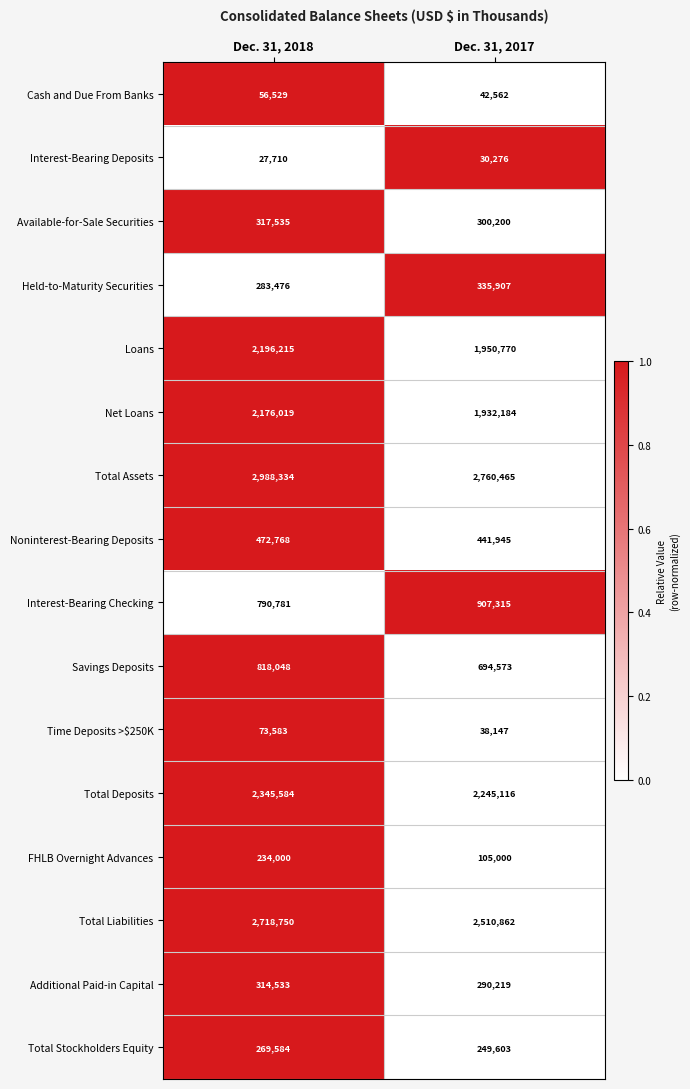

Where is Loans nearest to the value 2073492?

Dec. 31, 2017